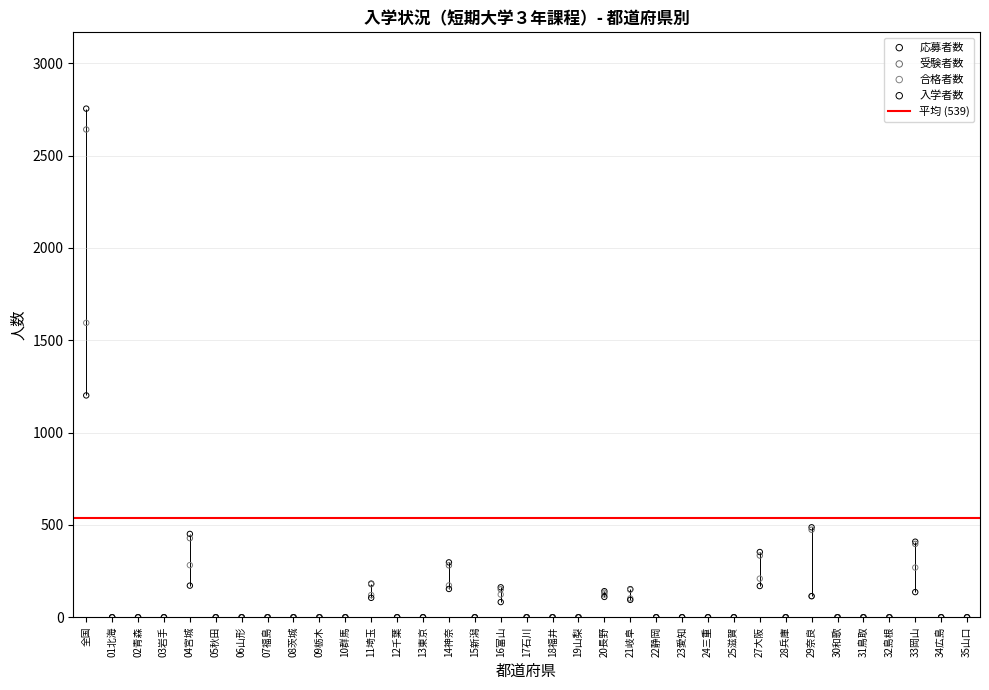

At which category is the sum across all series the highest?

全国